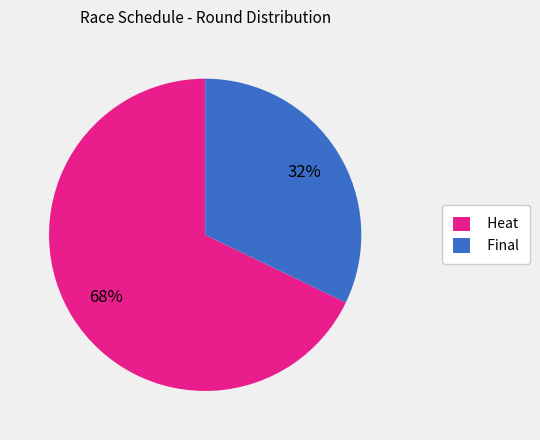

True or false: Final accounts for 44% of the total.

False